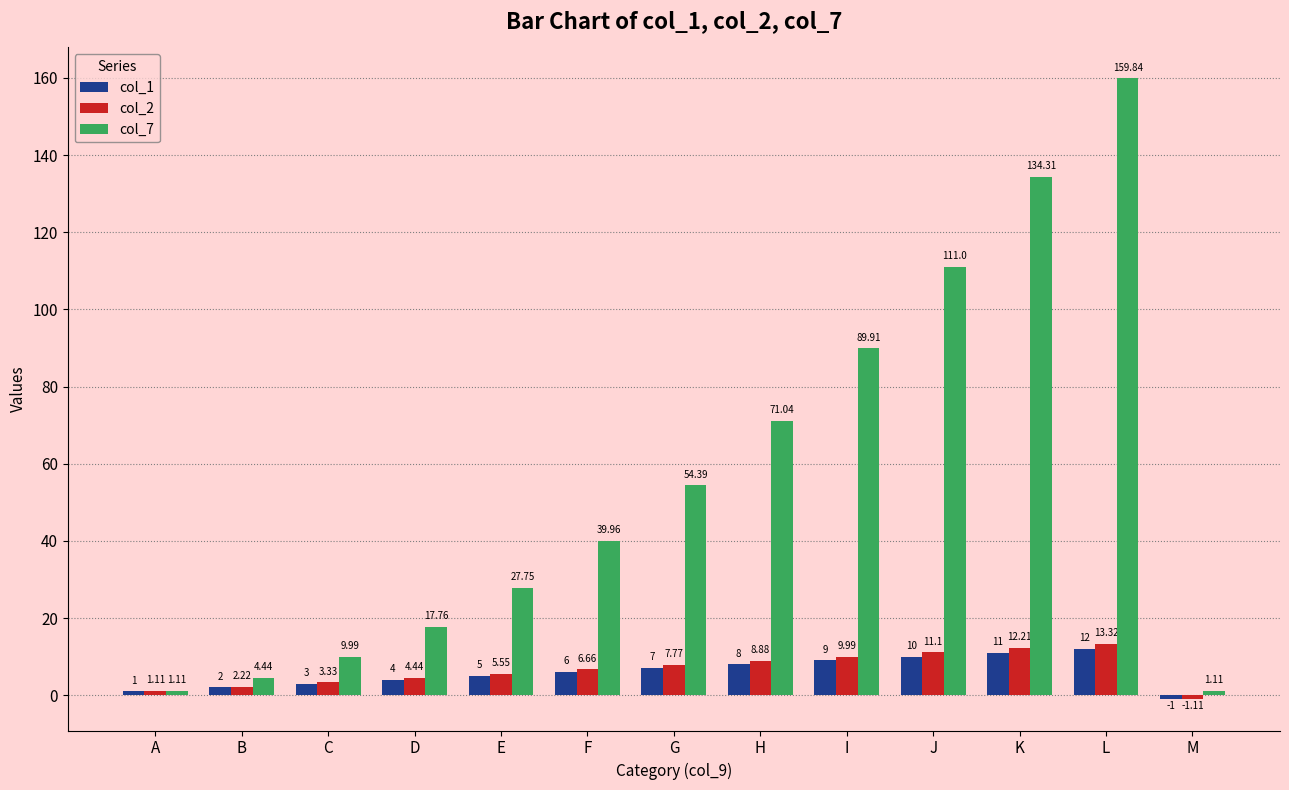

Which category has the highest value in the col_1 series?

L